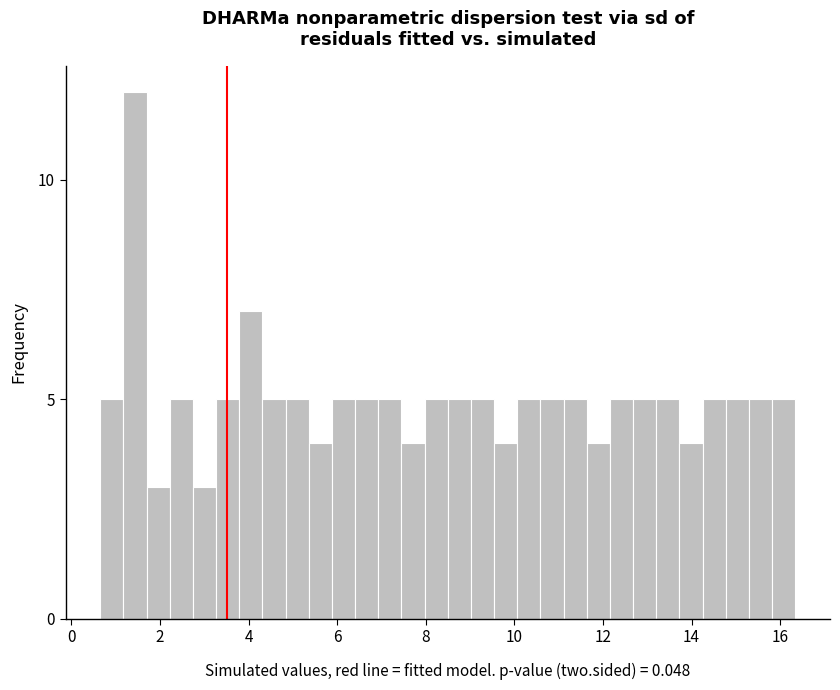

Read against the x-axis, roughly where is the centre of the tallest bar?

1.4